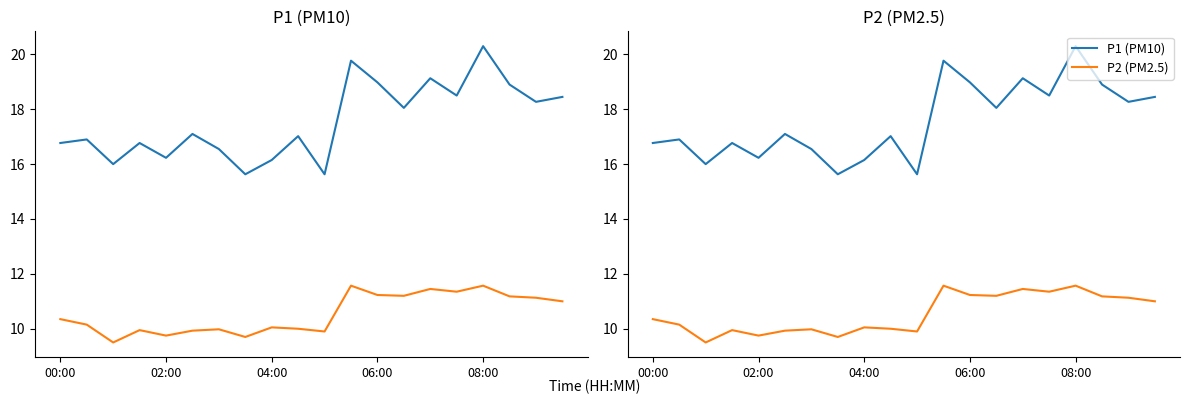

What is the difference between the P1 (PM10) values at 19 and 15?

0.1